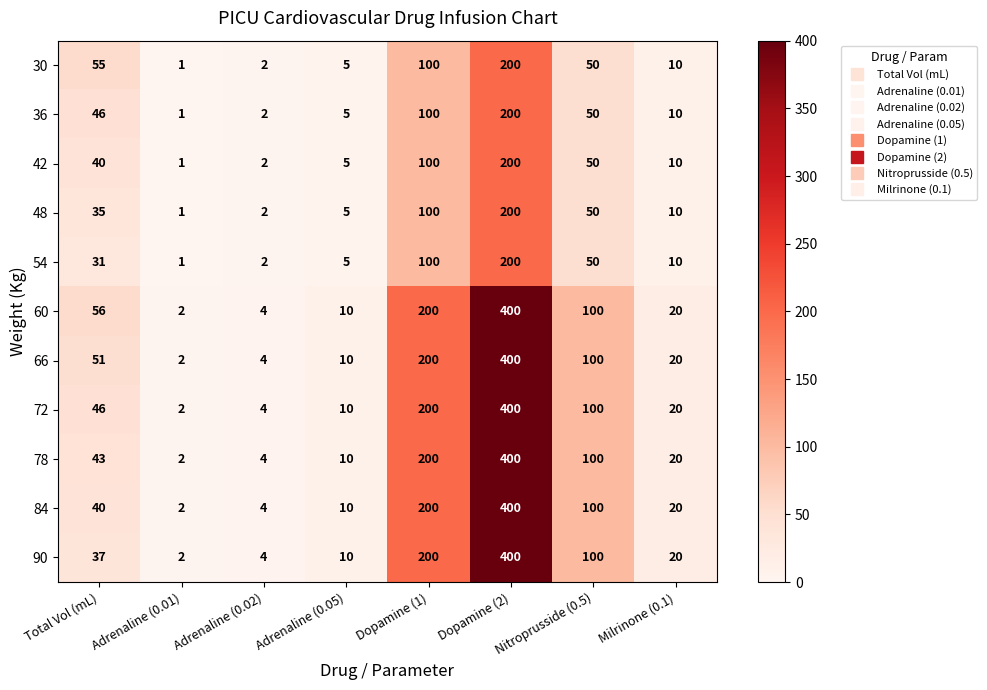

What is the approximate value of 30 at Adrenaline (0.05), to the nearest 5?

5